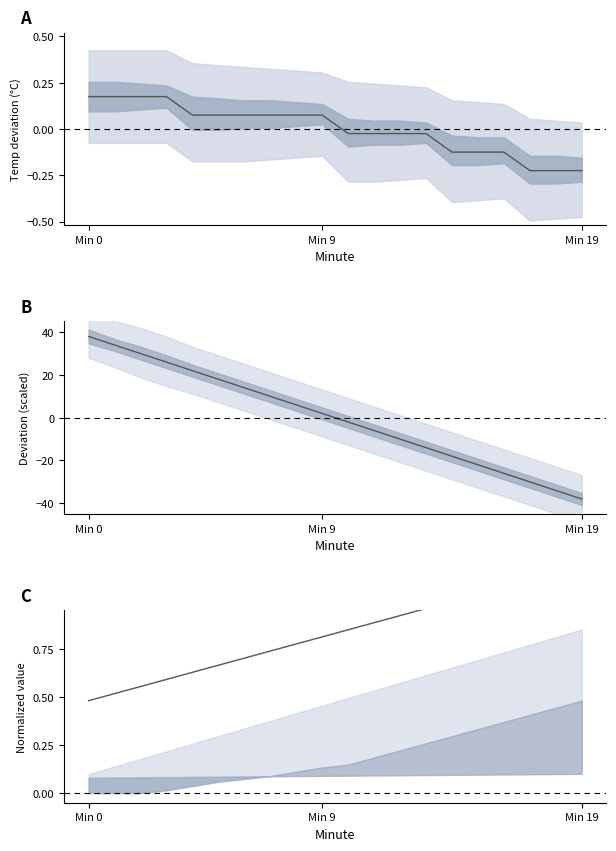

What is the sum of the Hourly deviation values at 4 and 11?

16.0